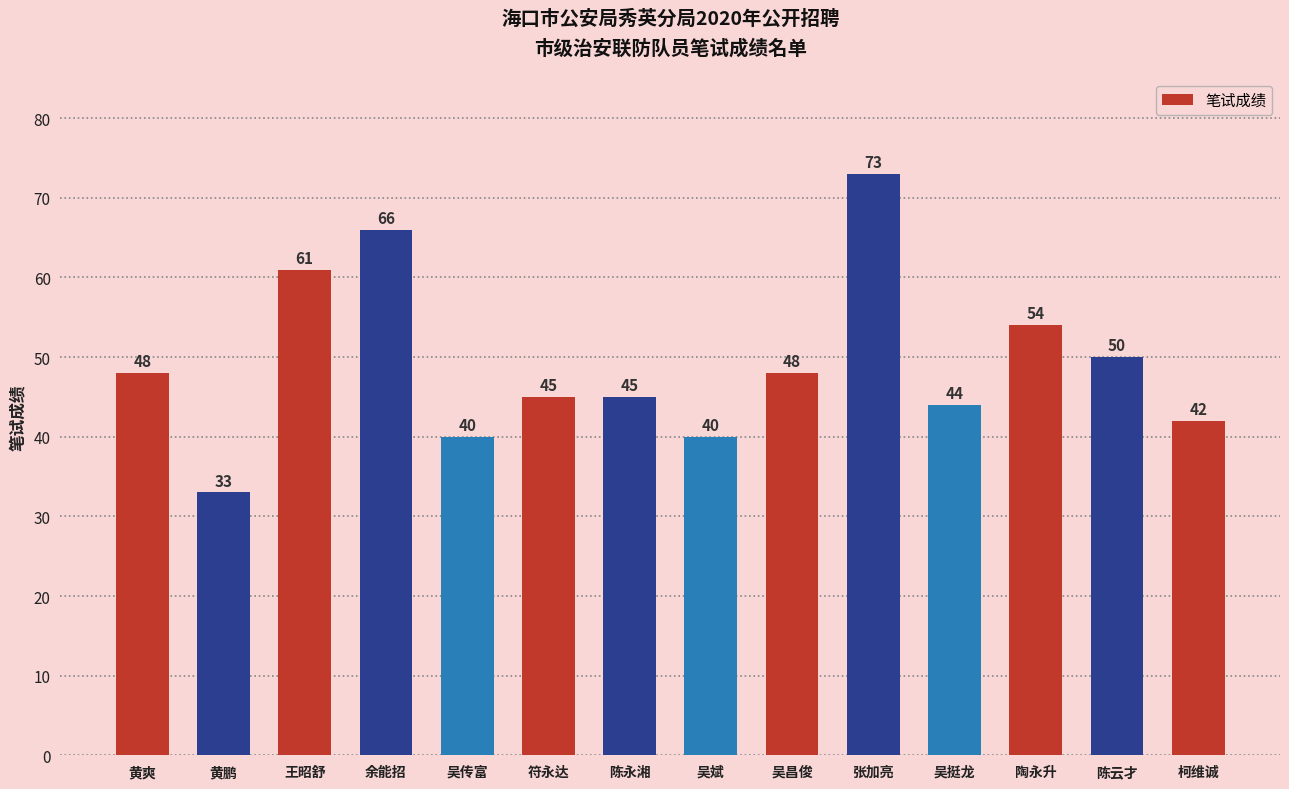

Does the chart contain stacked bars?

No